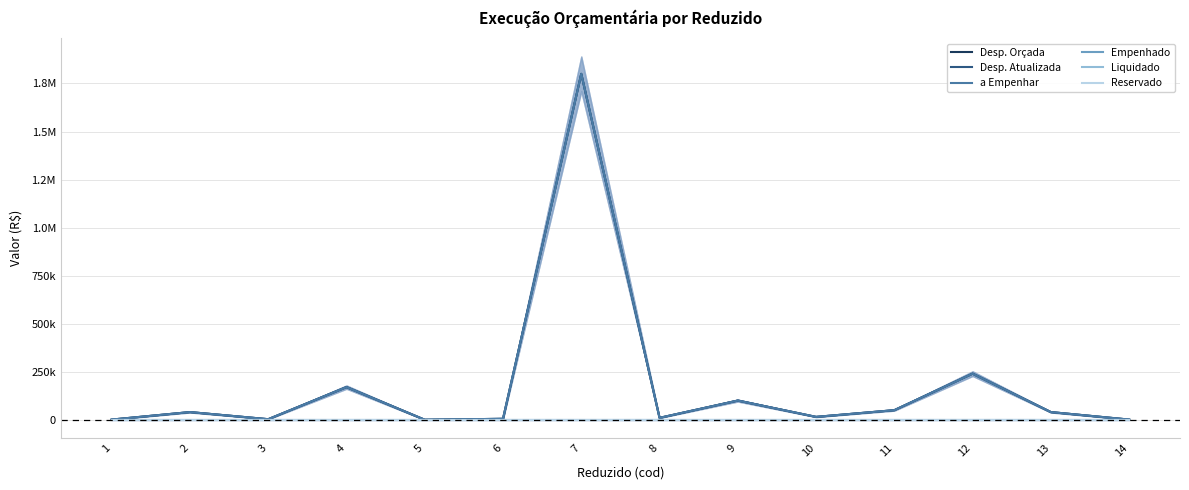

The value of Desp. Atualizada at 9 is 55953. True or false?

False